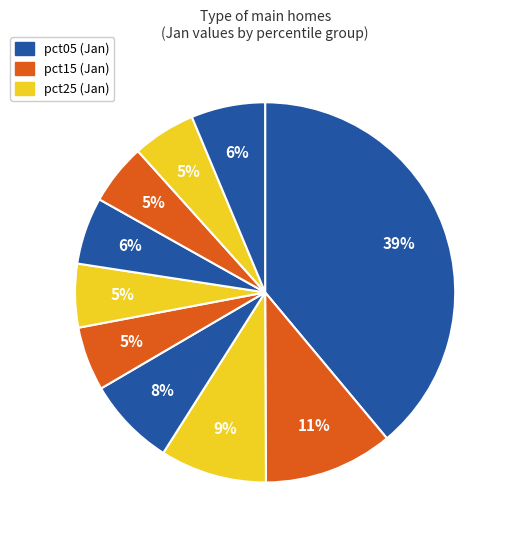

To the nearest percent, what is the average slice percentage?

10%